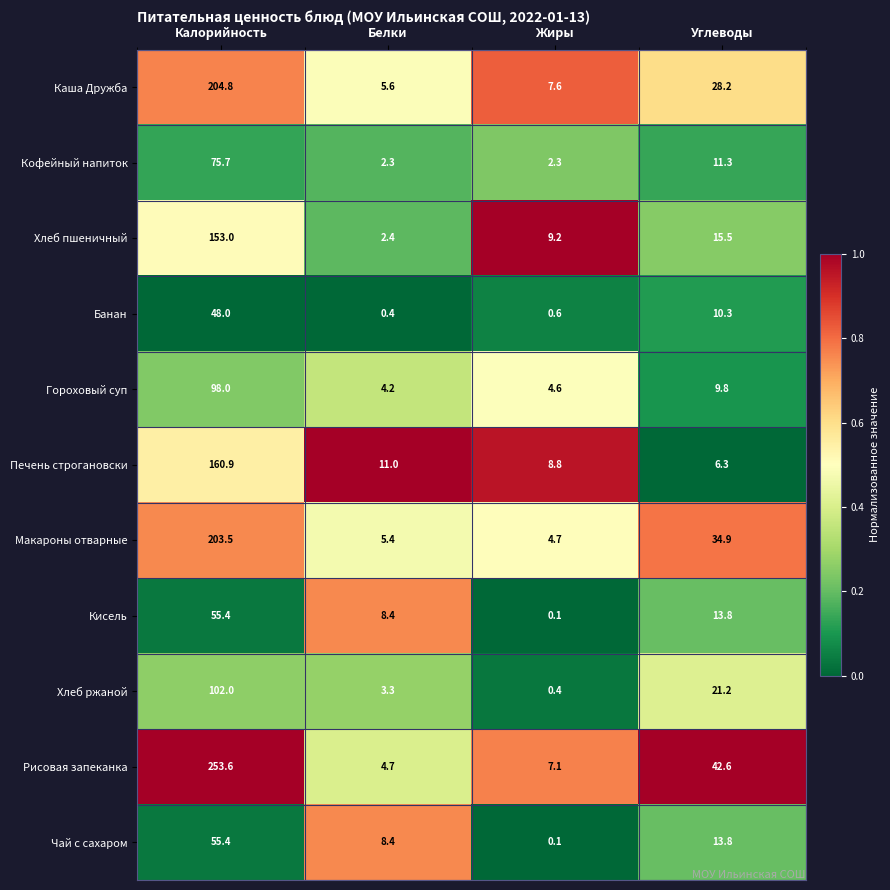

True or false: Кофейный напиток has a value of 18.6 at Углеводы.

False